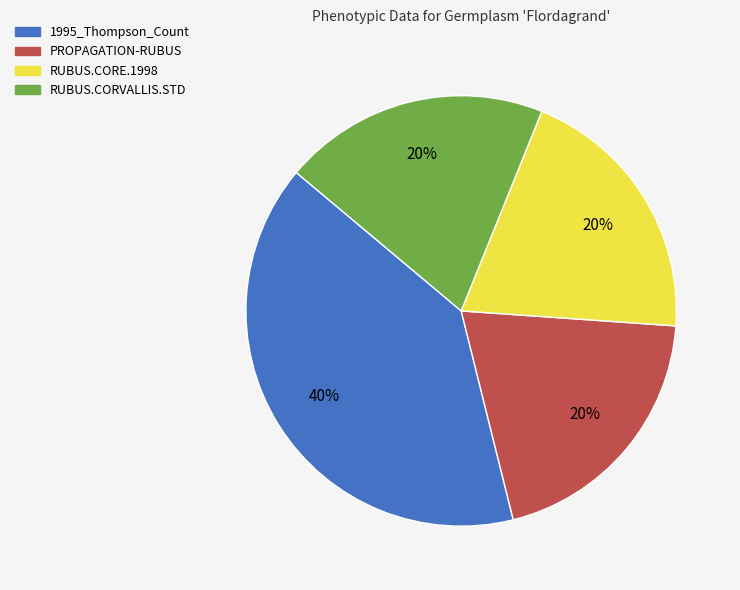

Which category has the biggest portion of the pie?

1995_Thompson_Count